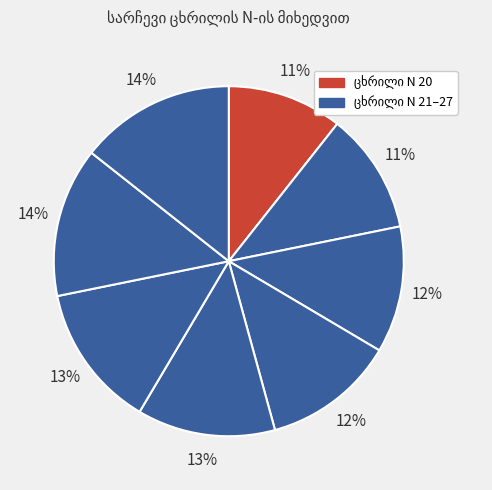

Count the number of slices in the pie.

8